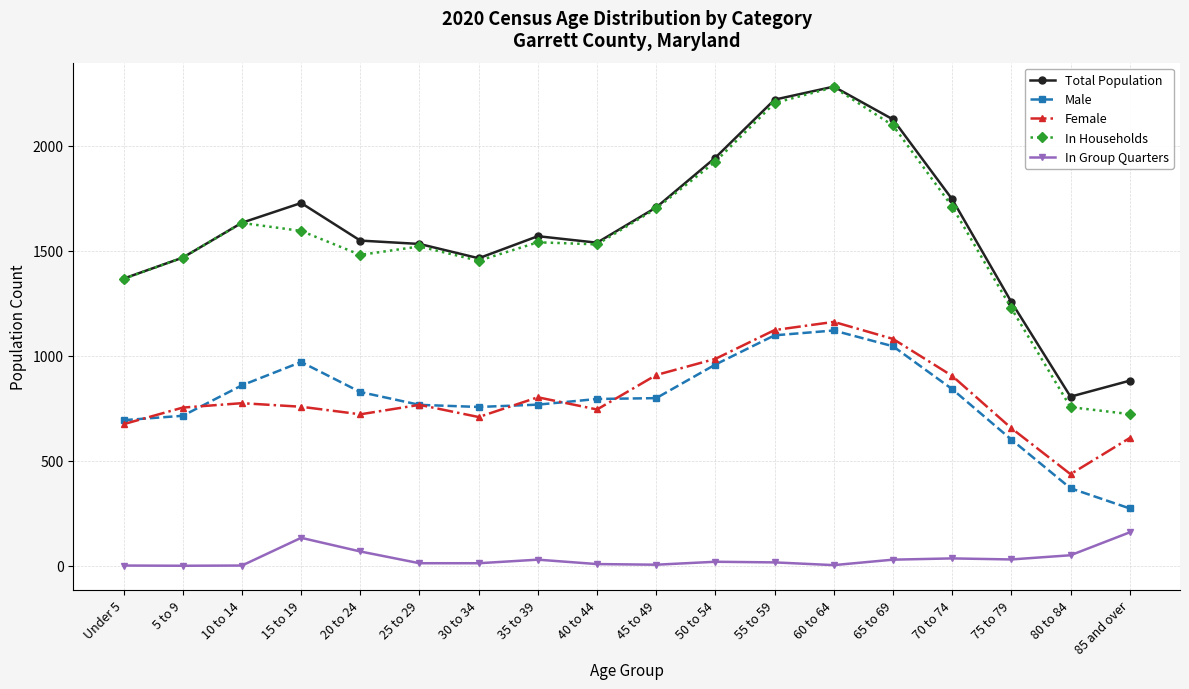

How many series are shown in this chart?

5